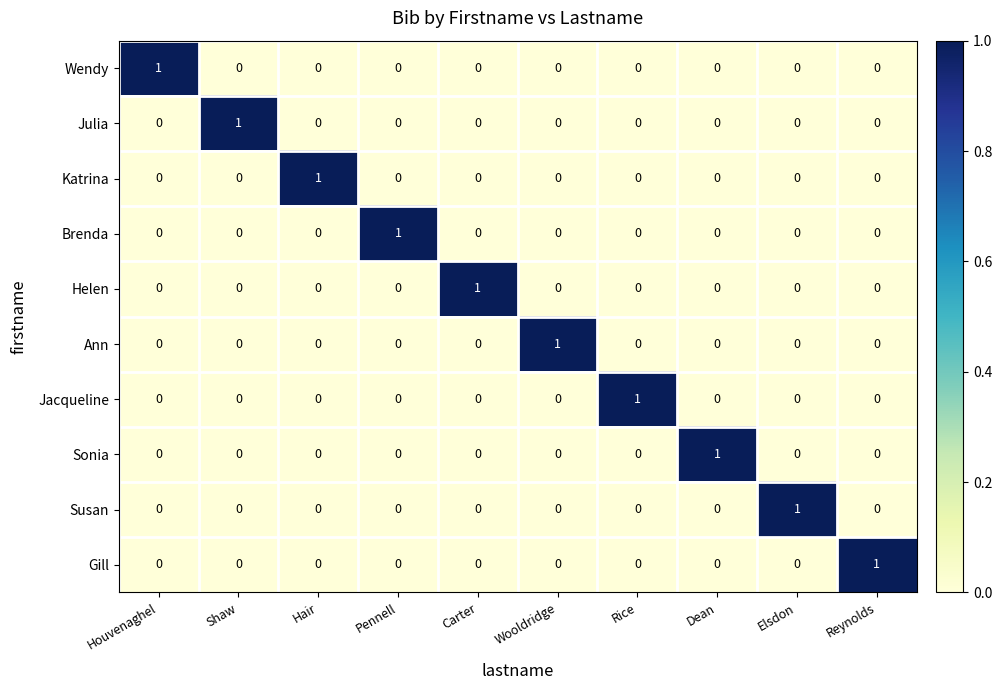

At which label does Sonia reach its peak?

Dean